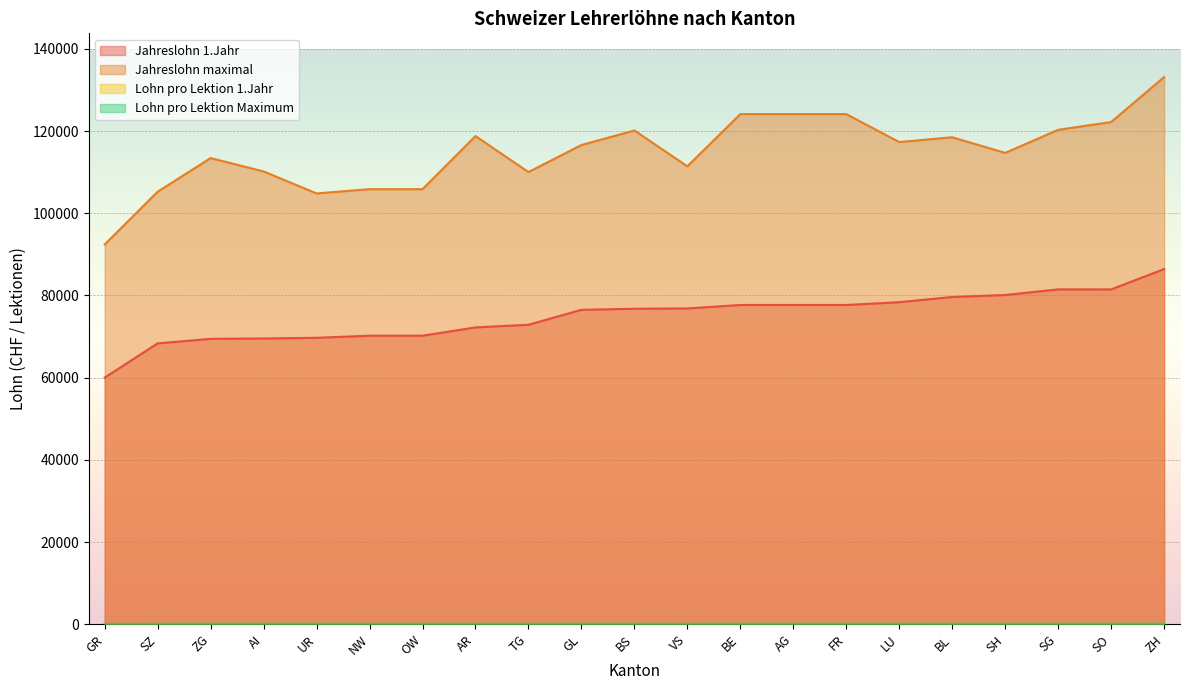

True or false: Lohn pro Lektion Maximum and Lohn pro Lektion 1.Jahr intersect in this chart.

False